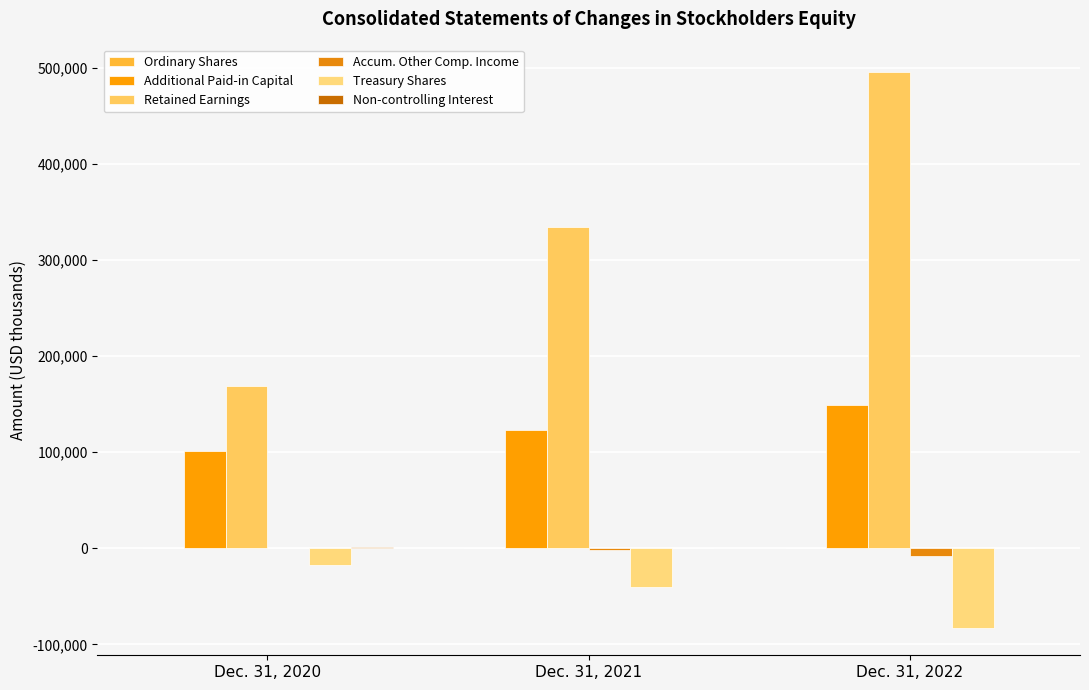

How many groups of bars are there?

3